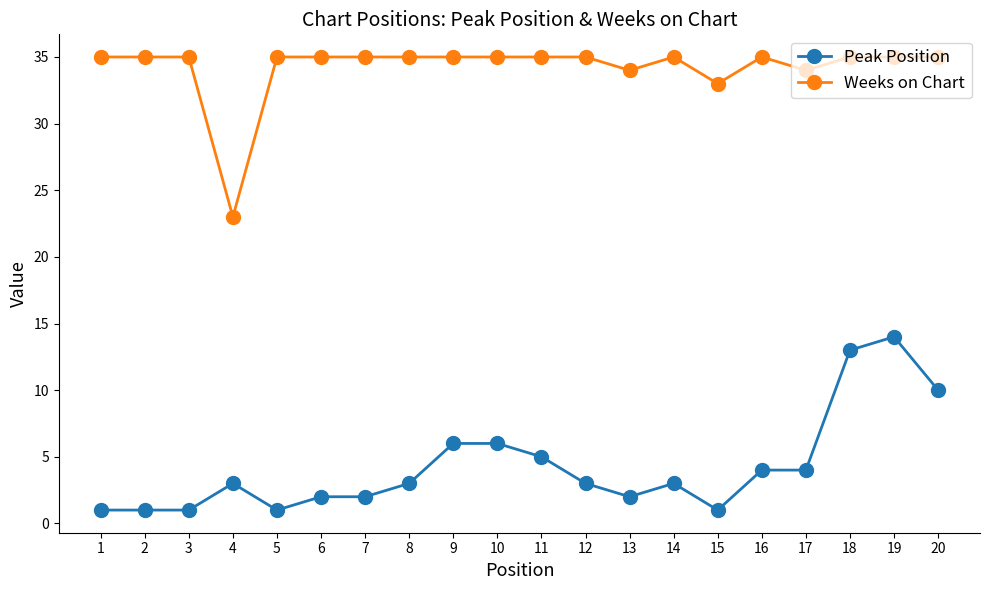

Does the chart have visible grid lines?

No